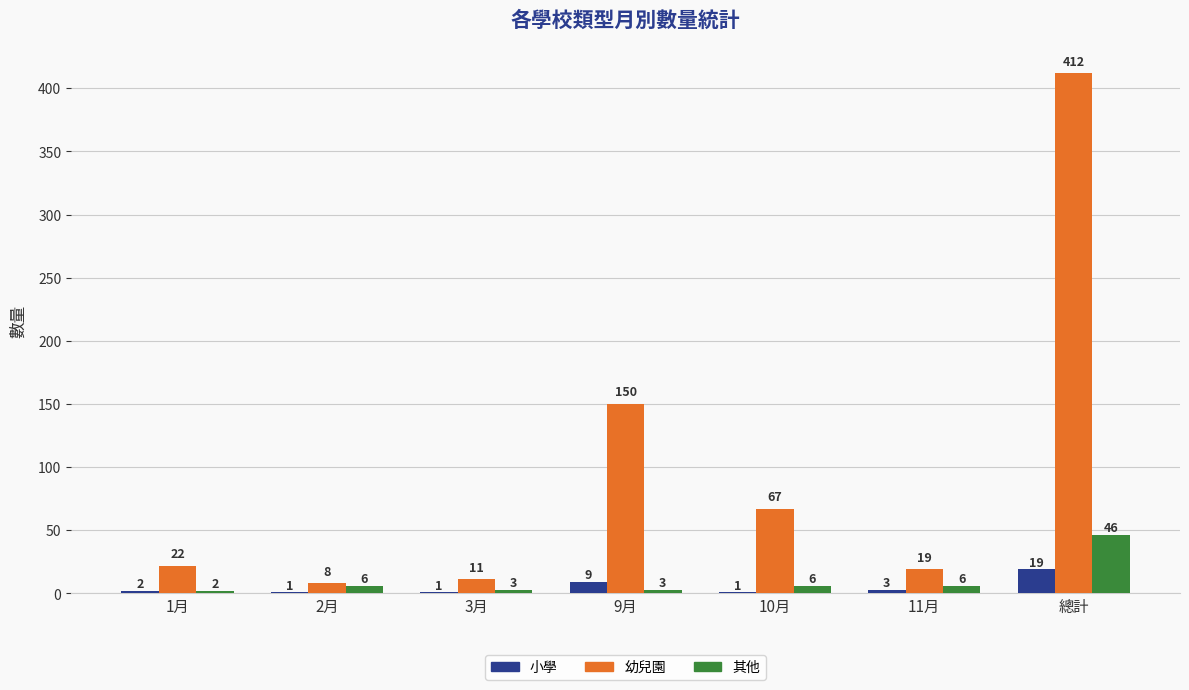

The 其他 series shows 2 at 1月. True or false?

True